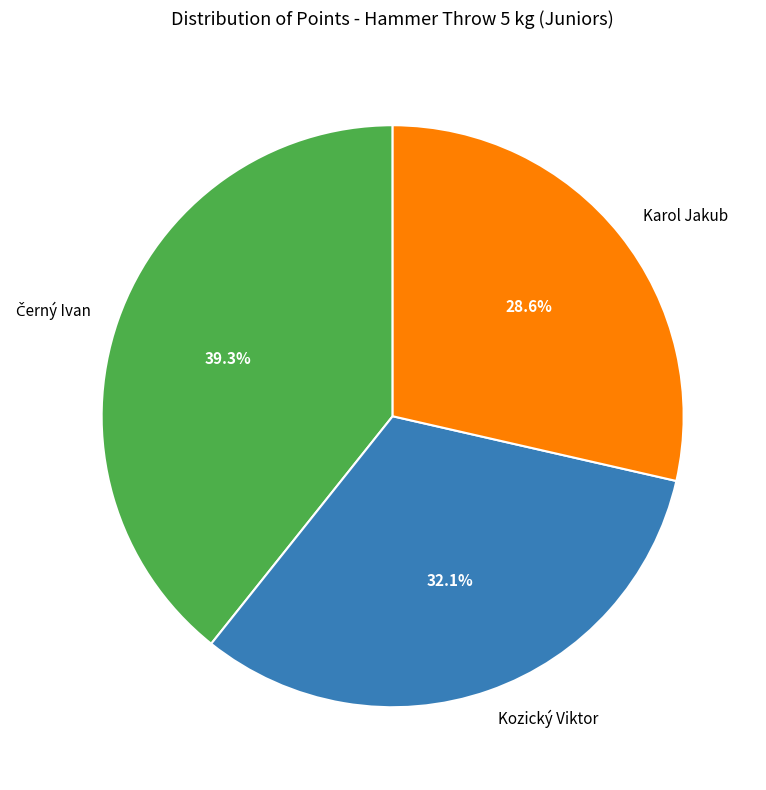

How many slices are in this pie chart?

3